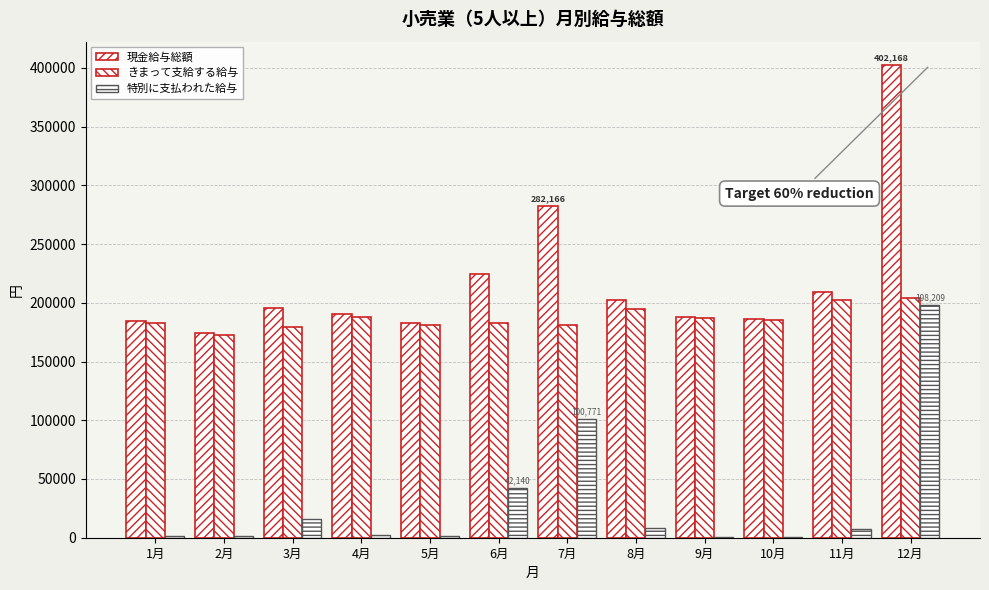

Are the bars grouped side by side (vs. stacked)?

Yes